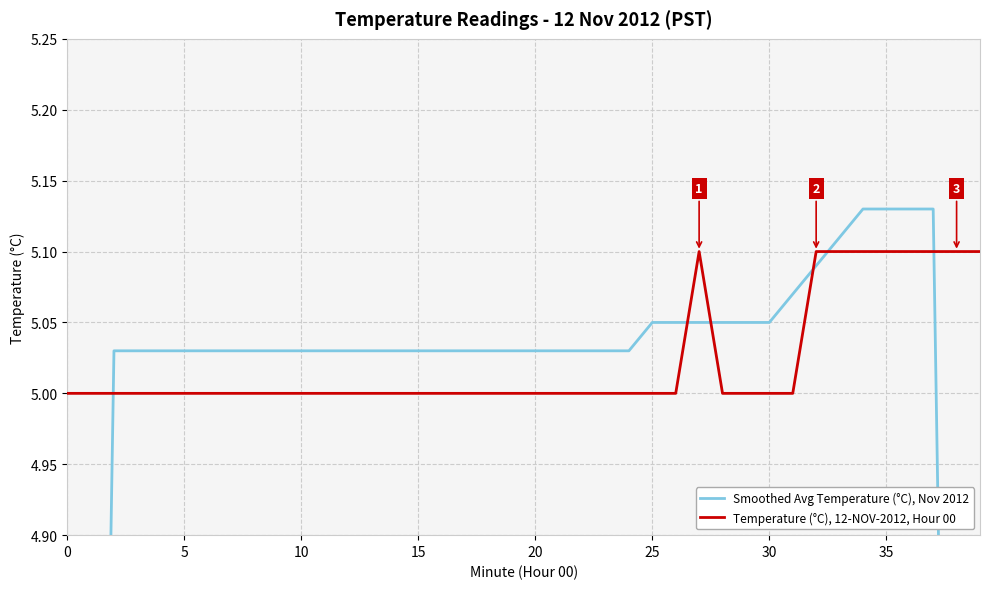

What is the total value across all series at 34?

10.2